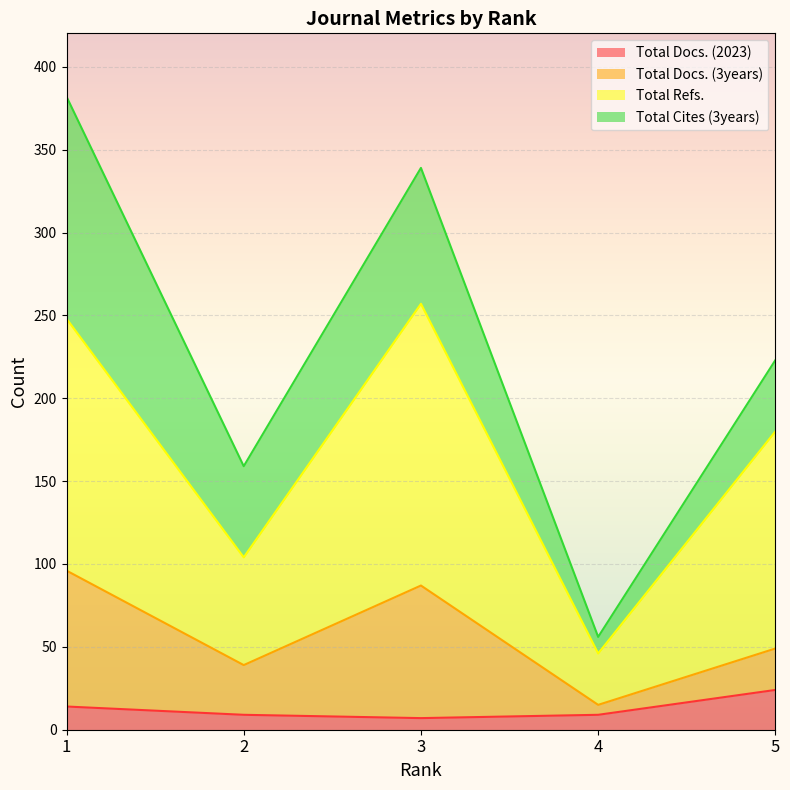

What are all the series names shown in the legend?

Total Docs. (2023), Total Docs. (3years), Total Refs., Total Cites (3years)